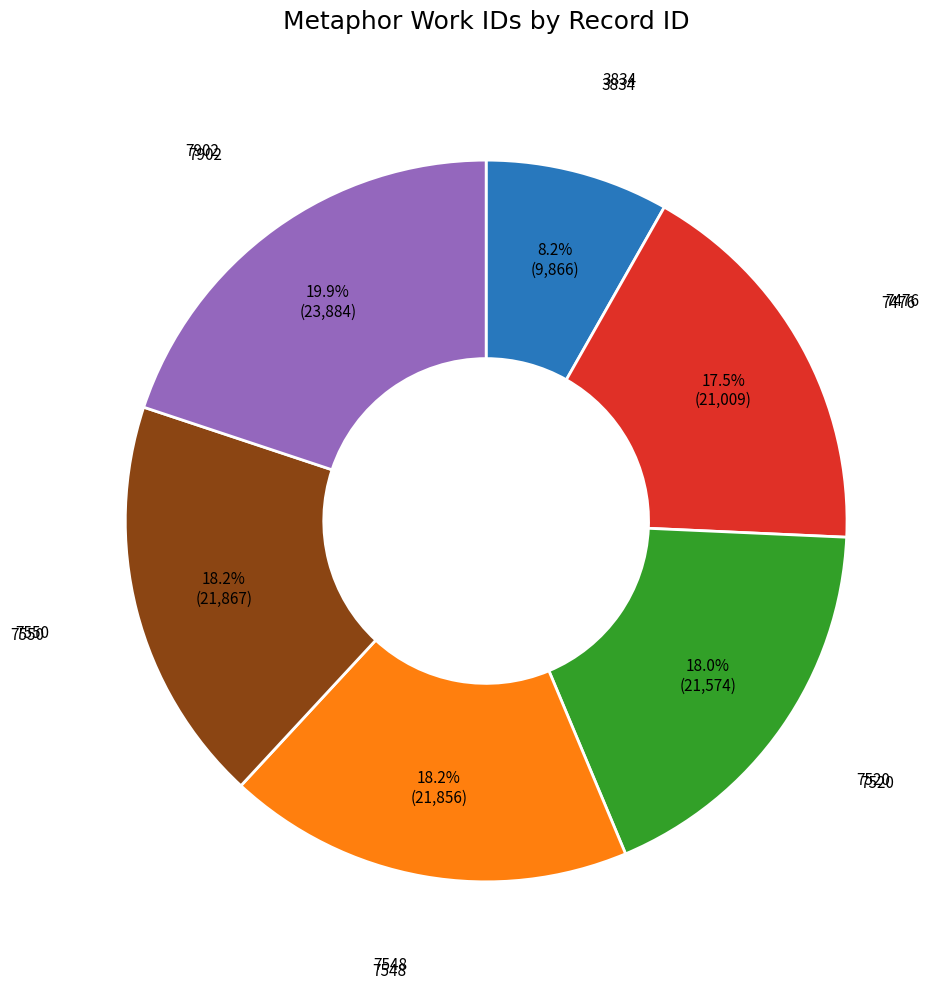

Does any single category account for the majority?

No